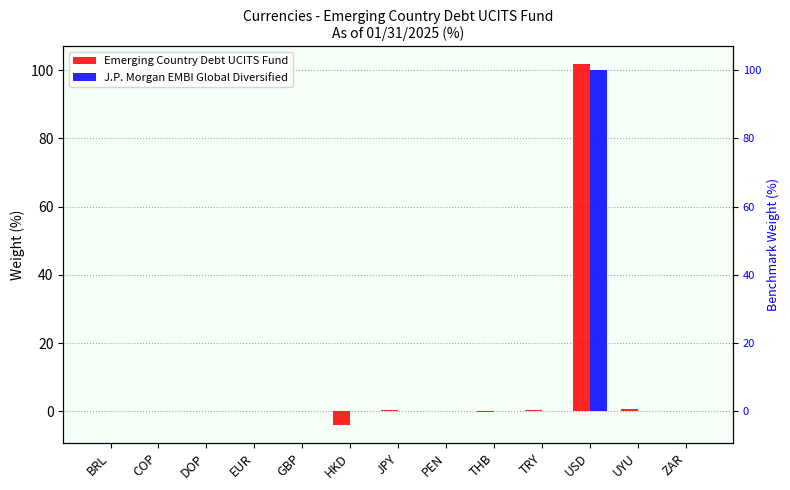

Which series has the widest spread of values?

Emerging Country Debt UCITS Fund